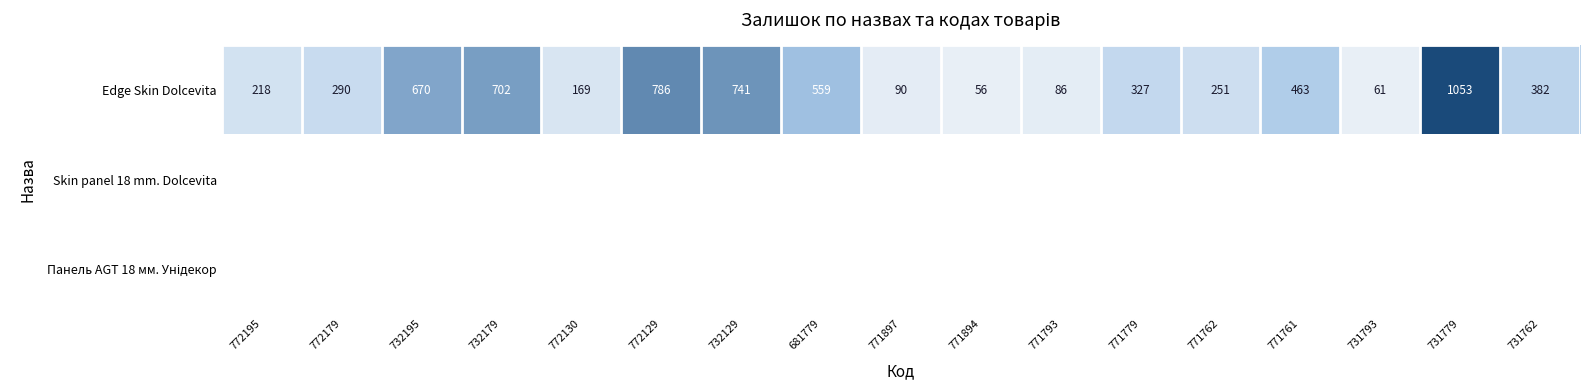

Which has a higher value, 772179 or 771761?

771761